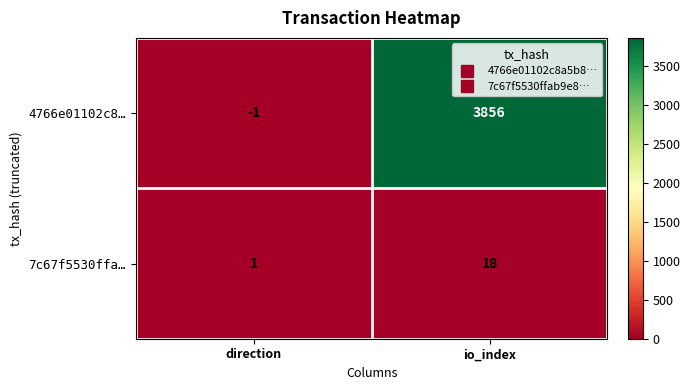

What is the average value of the 4766e01102c8… series?

1928